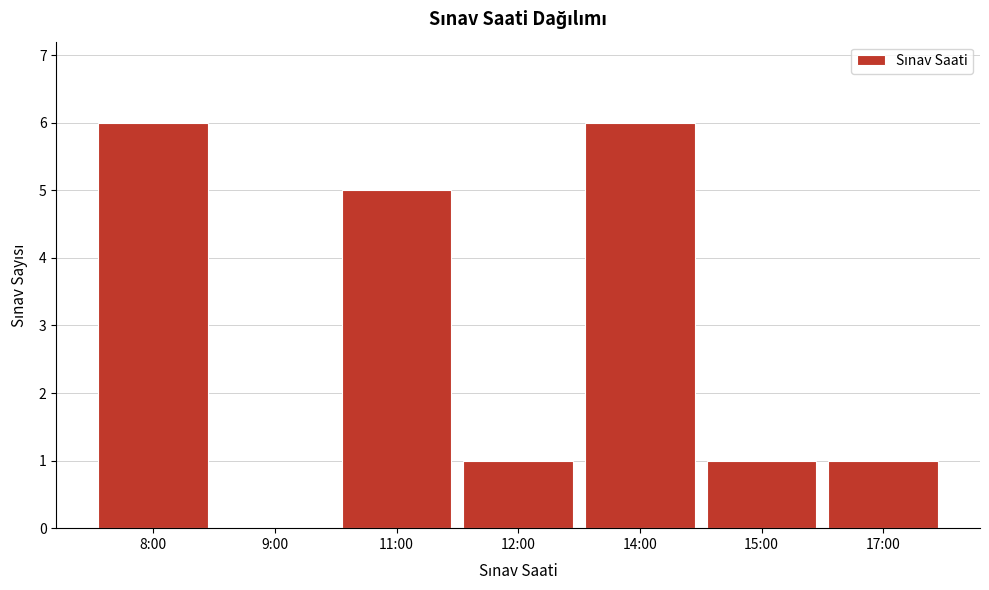

Reading left to right, transcribe all the data shown in this chart.

8:00=6	9:00=0	11:00=5	12:00=1	14:00=6	15:00=1	17:00=1